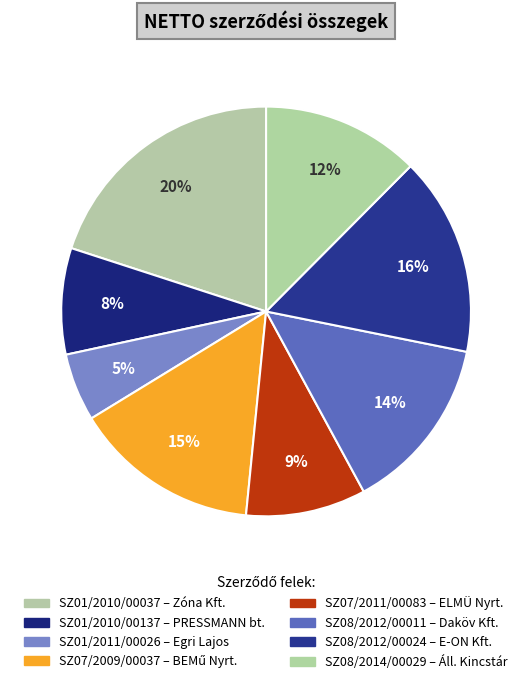

Is there any slice that represents more than half of the pie?

No